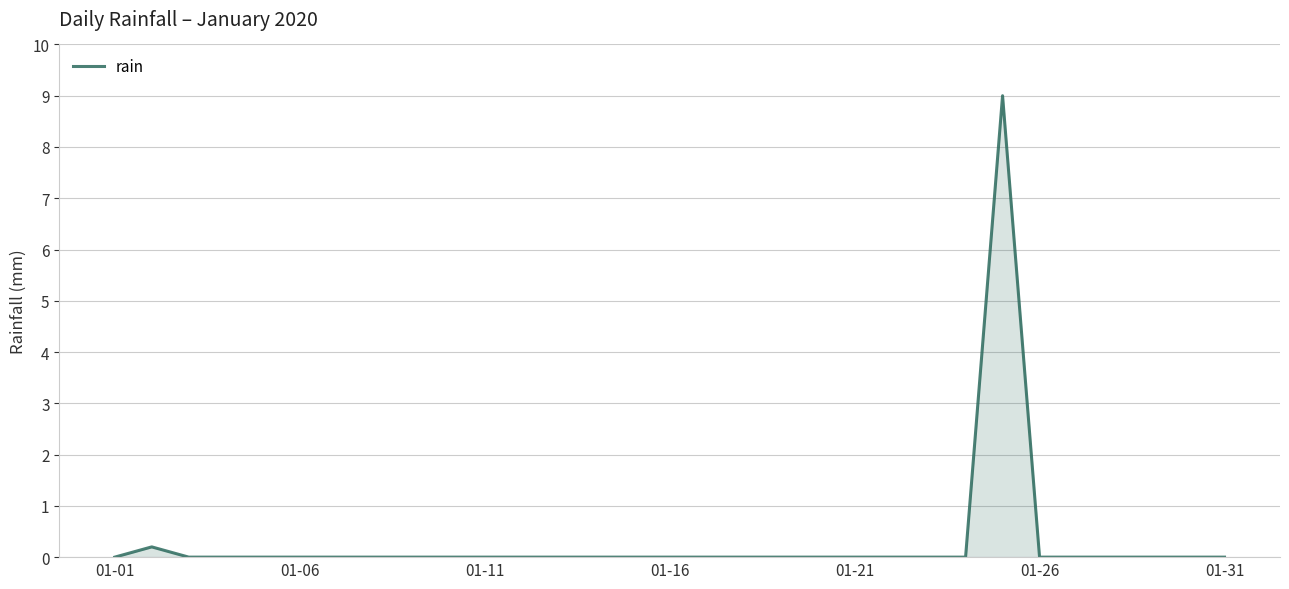

Reading left to right, list all the values displayed in this chart.

0.0	0.2	0.0	0.0	0.0	0.0	0.0	0.0	0.0	0.0	0.0	0.0	0.0	0.0	0.0	0.0	0.0	0.0	0.0	0.0	0.0	0.0	0.0	0.0	9.0	0.0	0.0	0.0	0.0	0.0	0.0